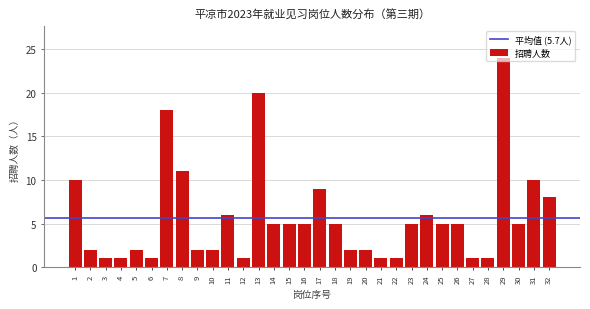

True or false: the data shows 24 at 29.

True